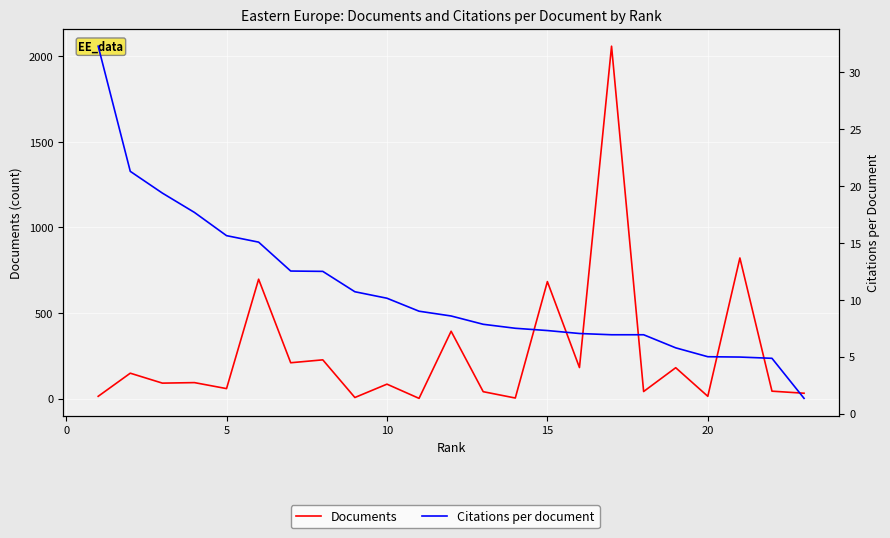

True or false: Citations per document has a value of 4.7 at 15.

False